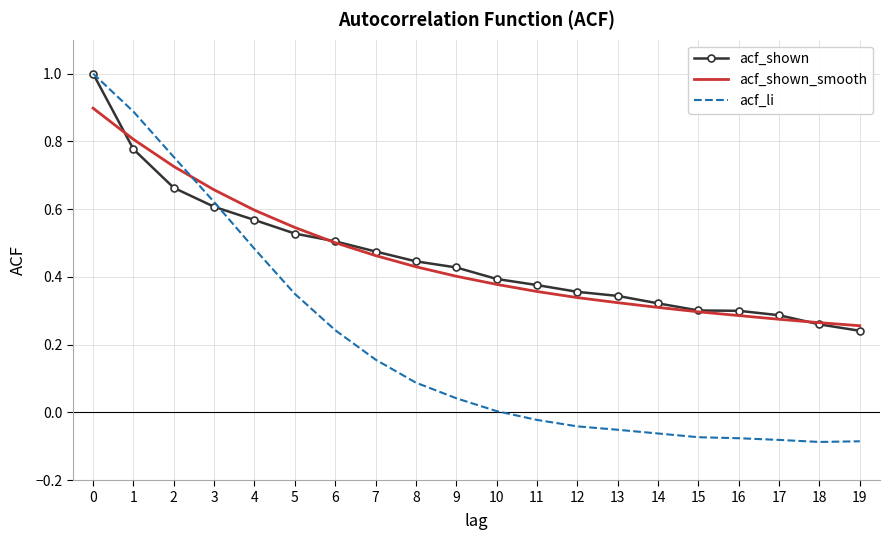

Which series changed the most between 9 and 19?

acf_shown